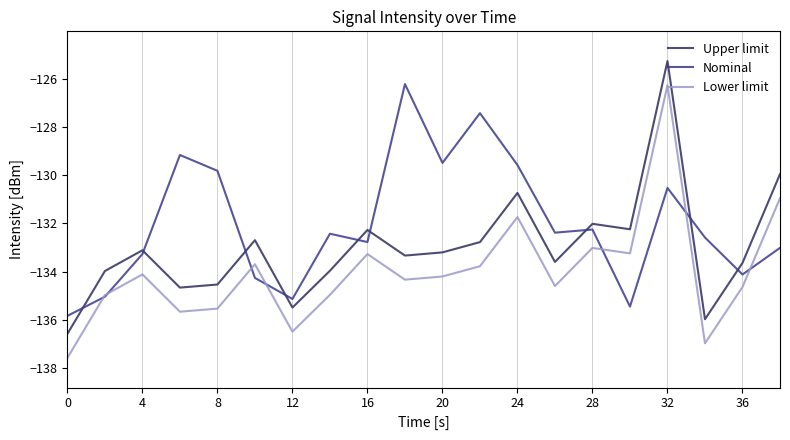

Which series ends up on top after the final intersection of Lower limit and Nominal?

Lower limit